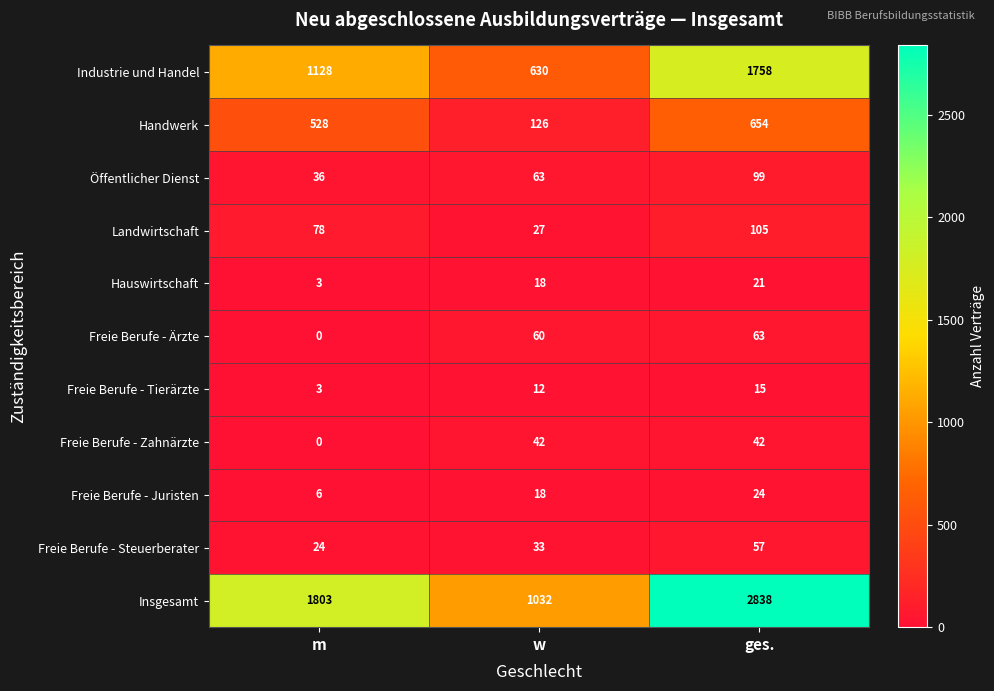

At ges., list the series in order from largest to smallest.

Insgesamt, Industrie und Handel, Handwerk, Landwirtschaft, Öffentlicher Dienst, Freie Berufe - Ärzte, Freie Berufe - Steuerberater, Freie Berufe - Zahnärzte, Freie Berufe - Juristen, Hauswirtschaft, Freie Berufe - Tierärzte